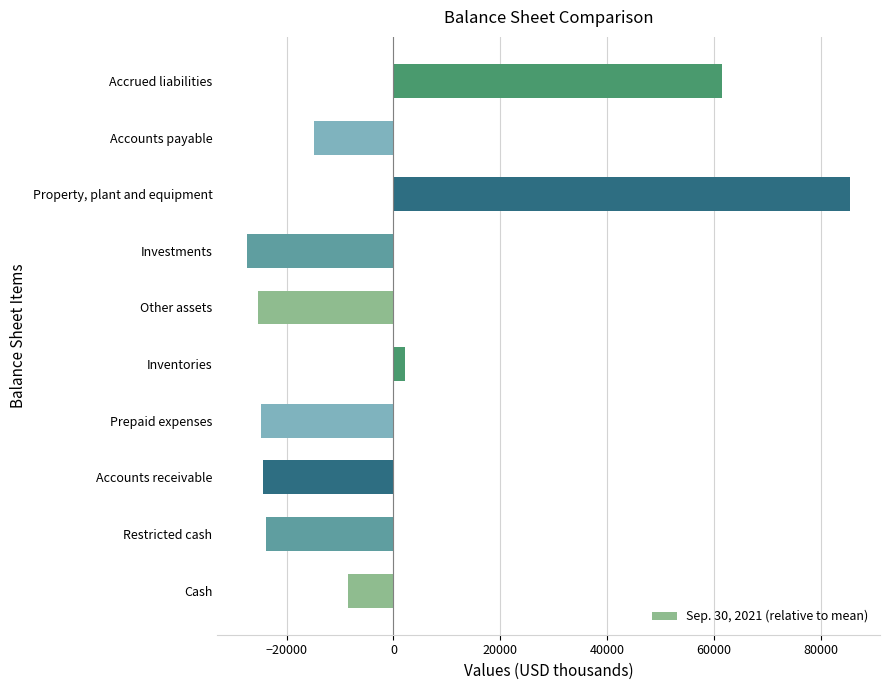

What is the change in value from Cash to Accounts payable?

-6469.0